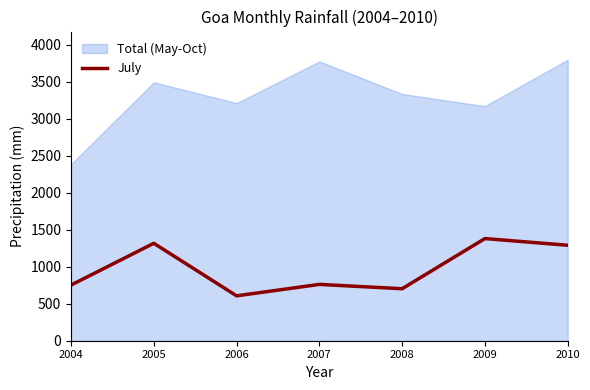

What is the highest value of the July series?

1381.8